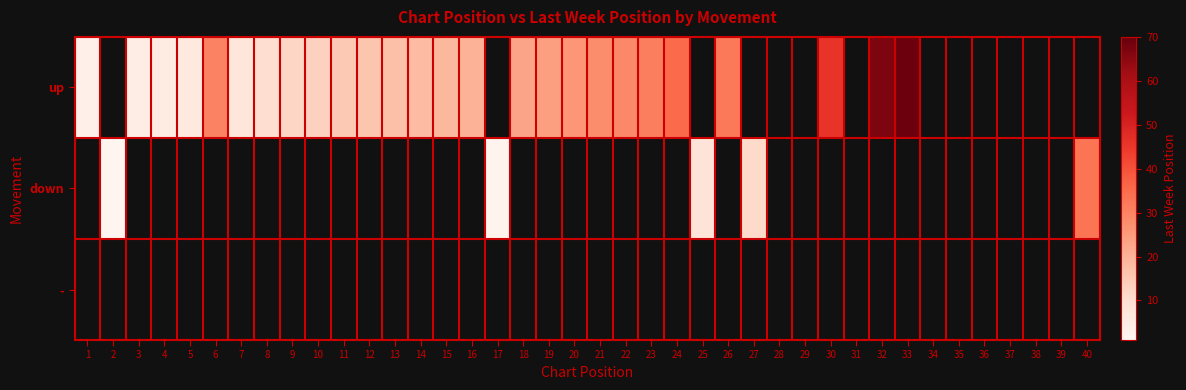

Between 22 and 23, which series saw the biggest shift?

up